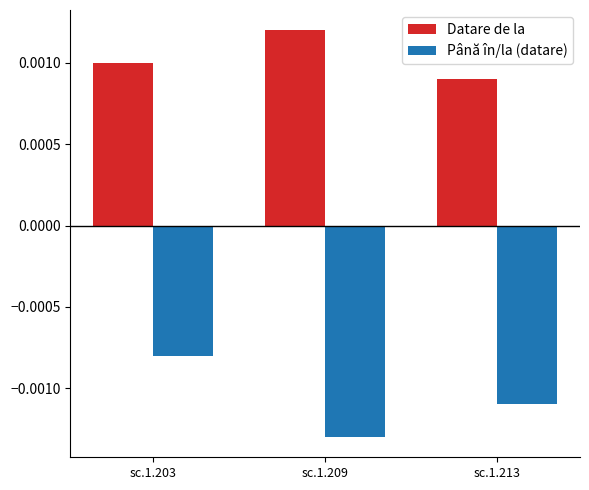

Is the value of Datare de la at sc.1.209 greater than the value of Până în/la (datare) at sc.1.203?

Yes